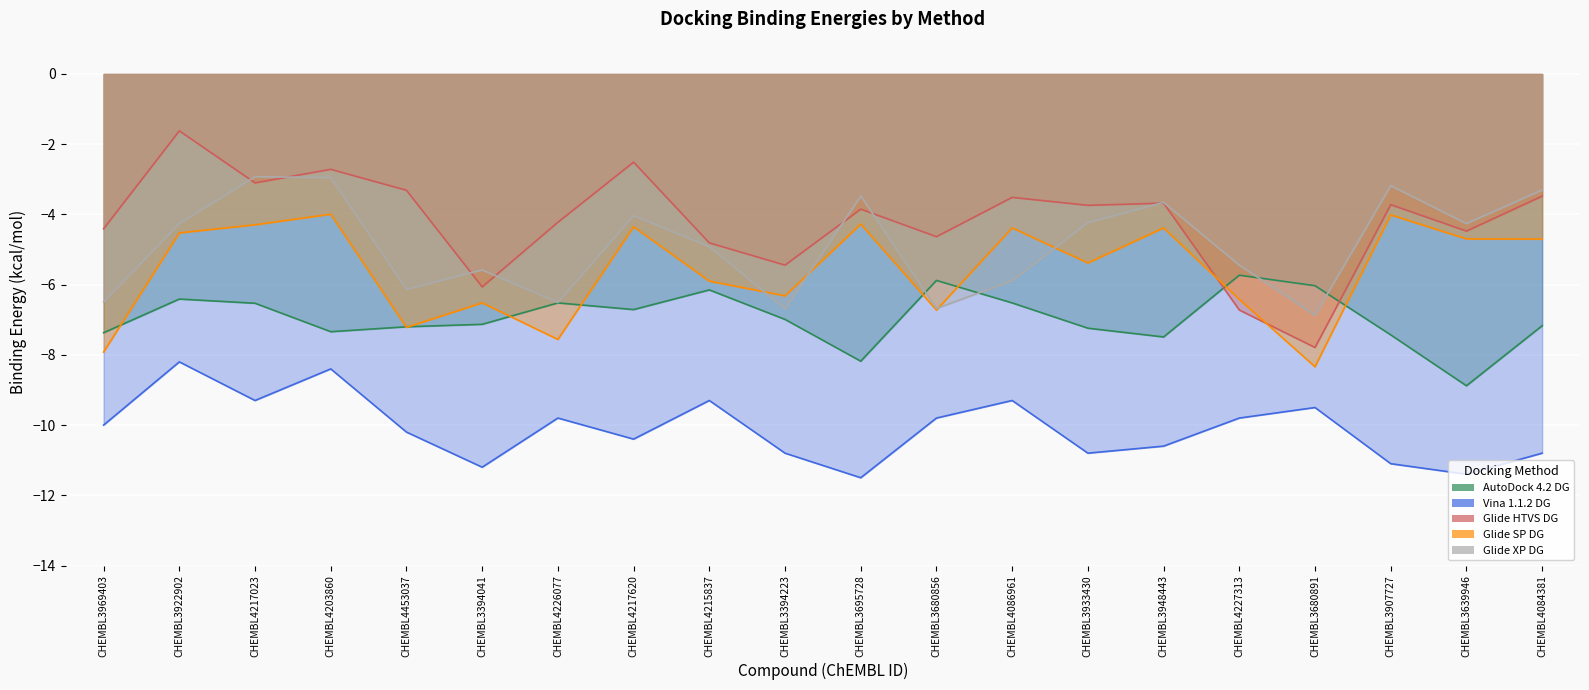

Which series changed the most between CHEMBL4453037 and CHEMBL4217620?

Glide SP DG